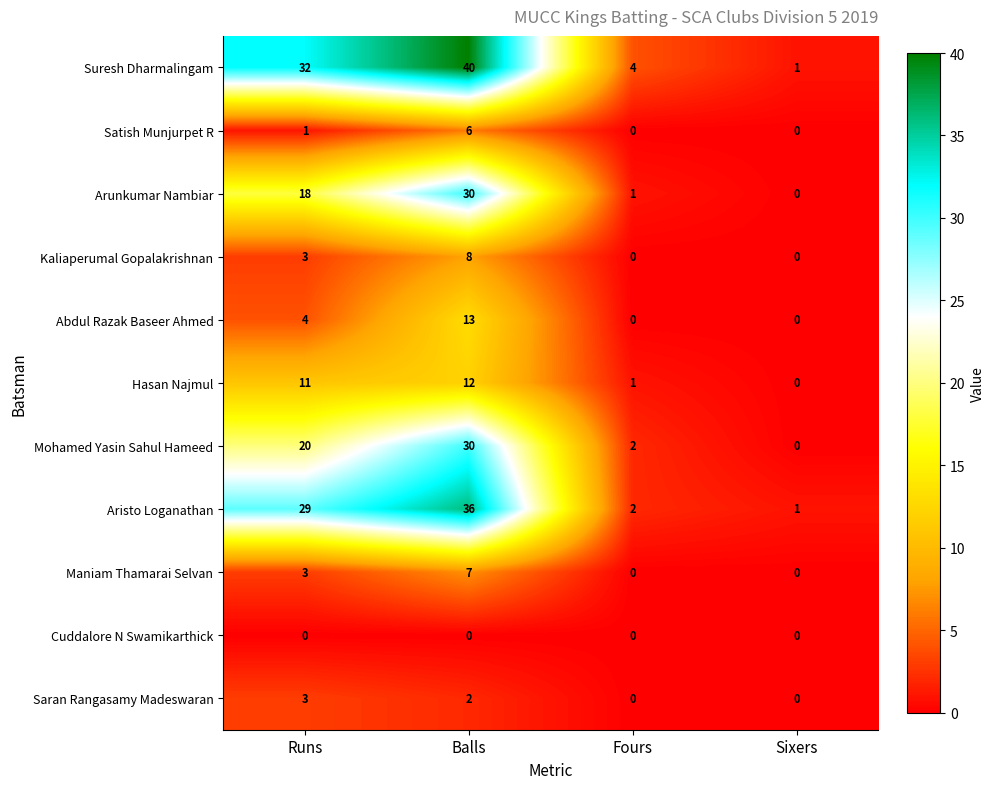

What is the difference between the maximum and minimum values in the Kaliaperumal Gopalakrishnan series?

8